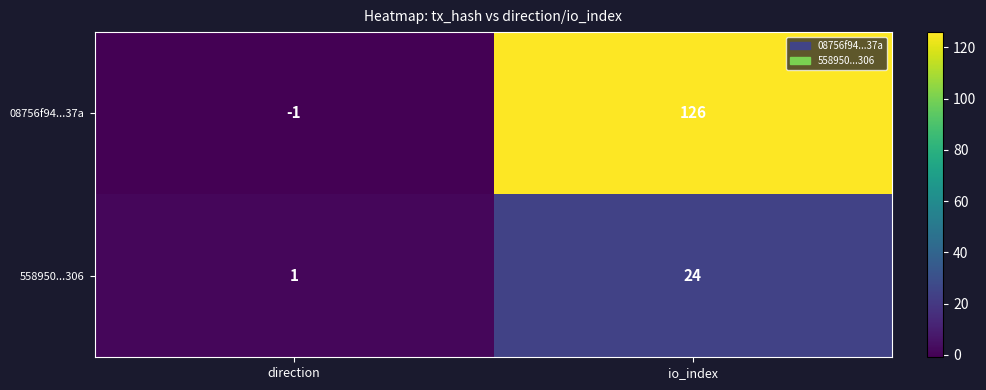

Reading left to right, list all the values displayed in this chart.

08756f94...37a: direction=-1	io_index=126
558950...306: direction=1	io_index=24